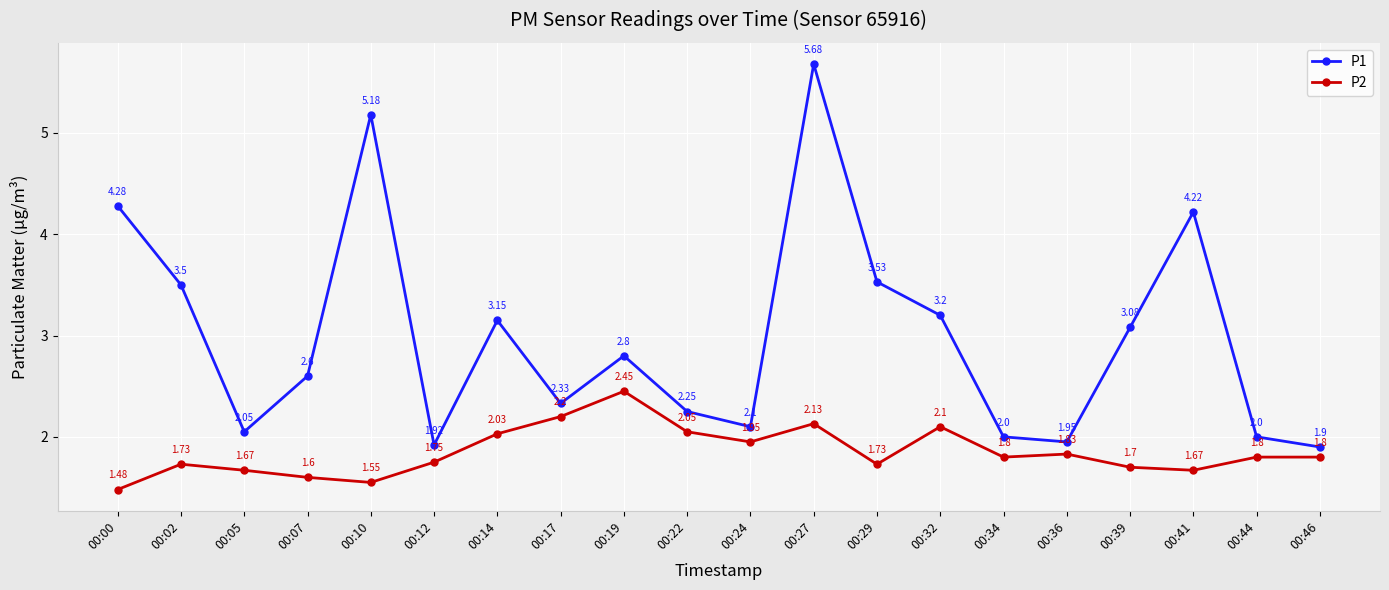

True or false: P2 has a value of 3.8 at 00:19.

False